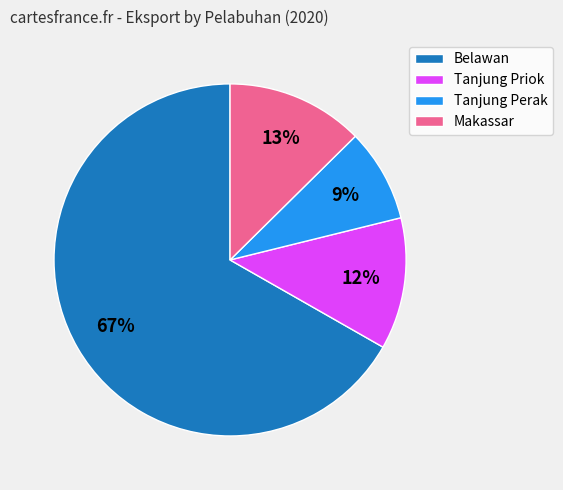

What percentage is the Makassar slice, to the nearest percent?

13%